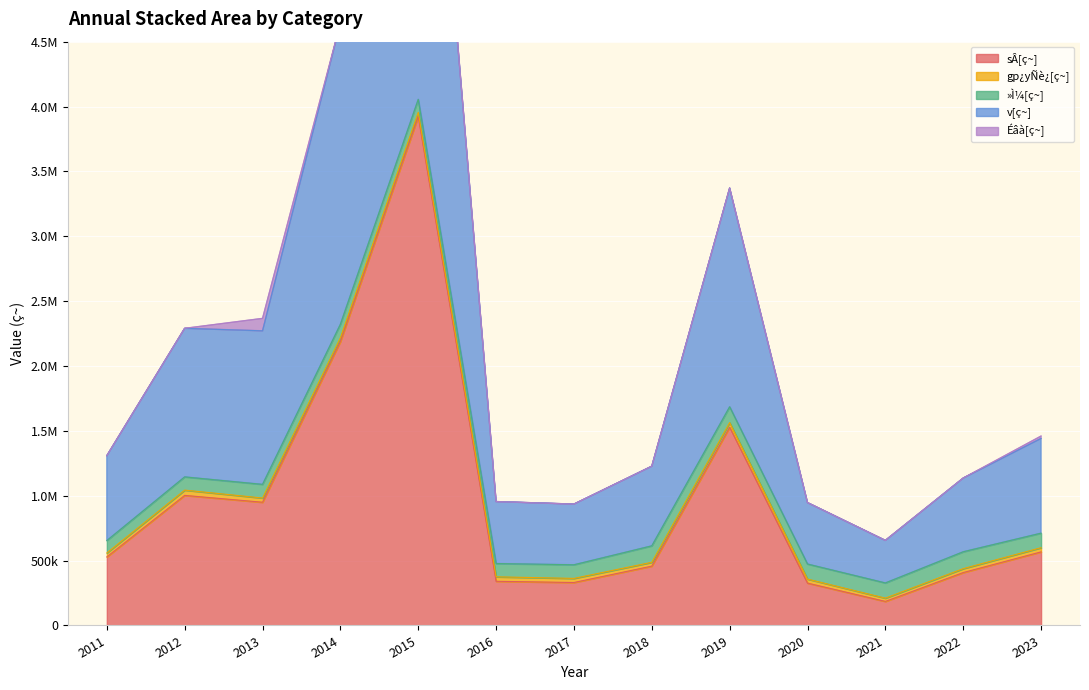

What is the sum of the »Ì¼[ç~] values at 2012 and 2018?

228648